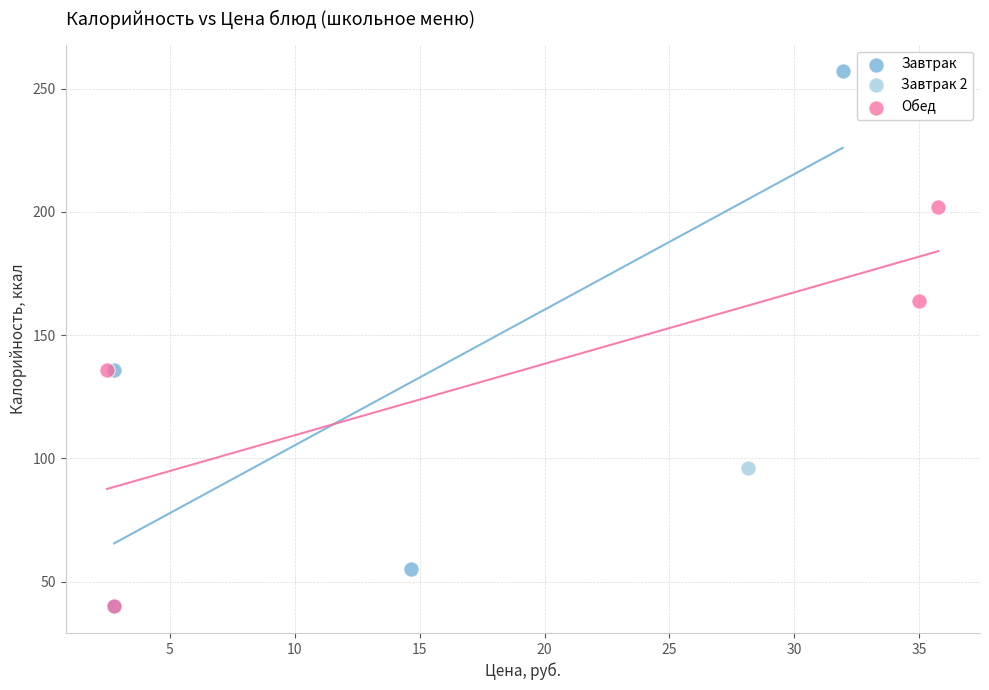

What are all the series names shown in the legend?

Завтрак, Завтрак 2, Обед